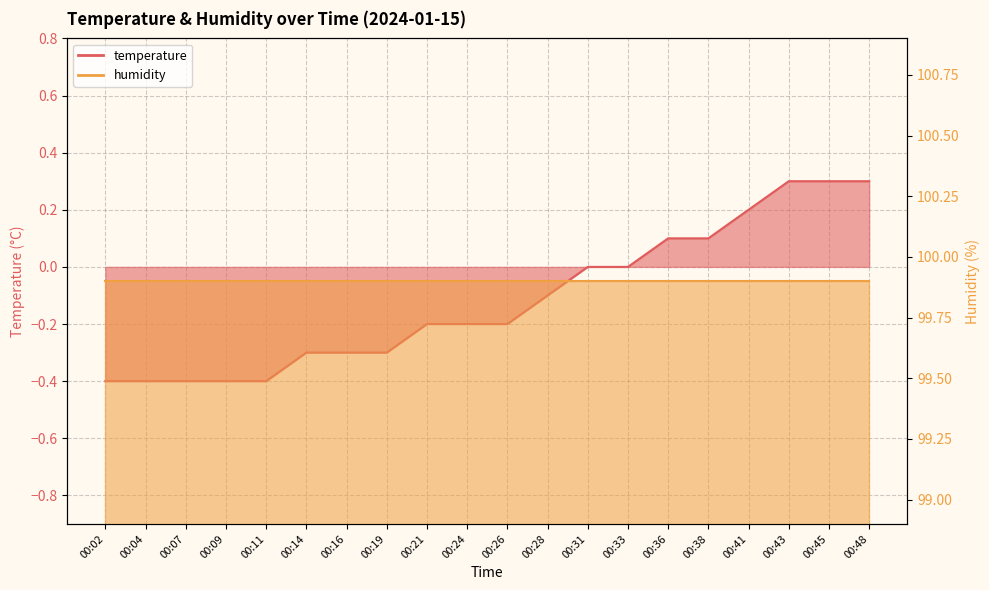

How many values are above zero?

6